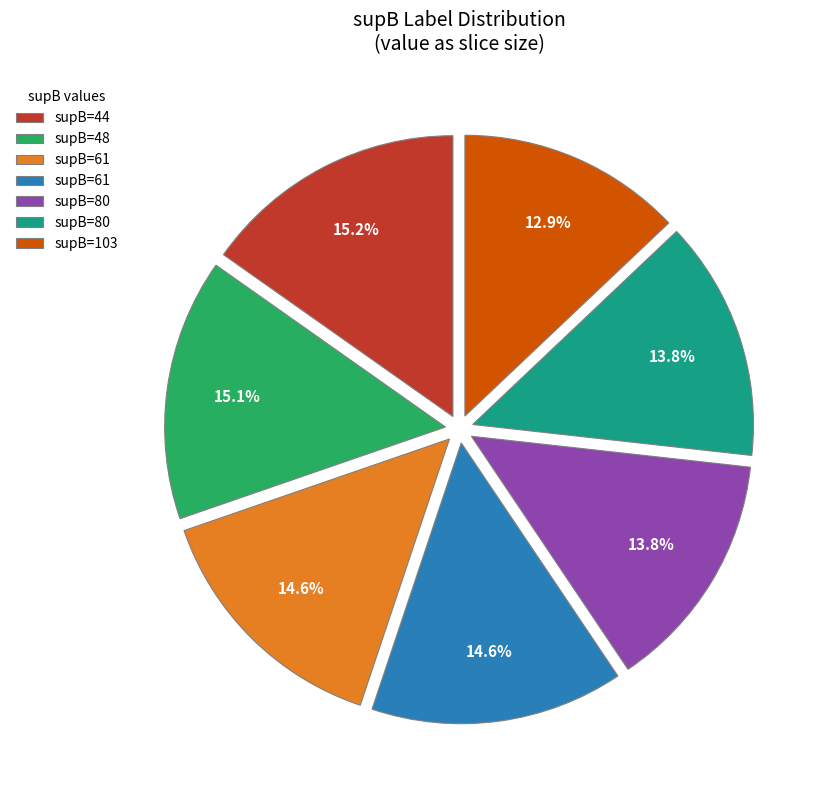

Does any single category account for the majority?

No